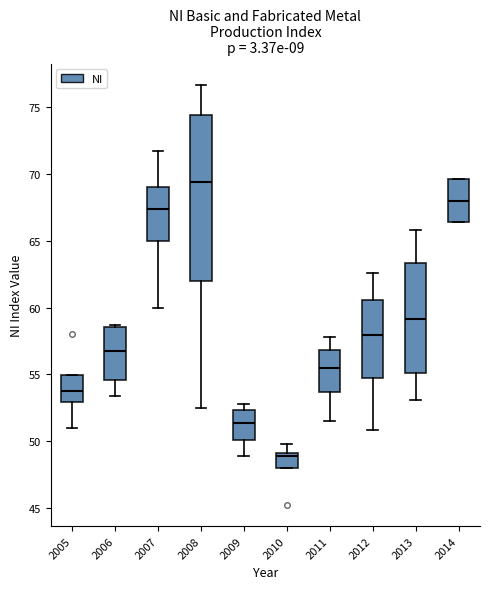

Comparing the boxes themselves (not the whiskers), which one is the tallest?

2008